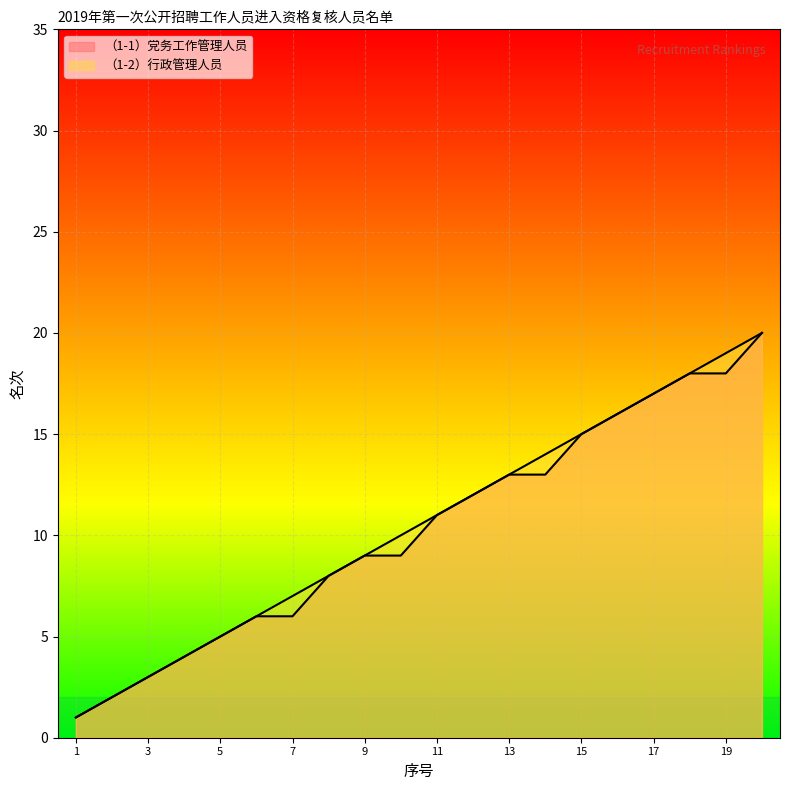

What is the sum of all （1-1）党务工作管理人员 values?

206